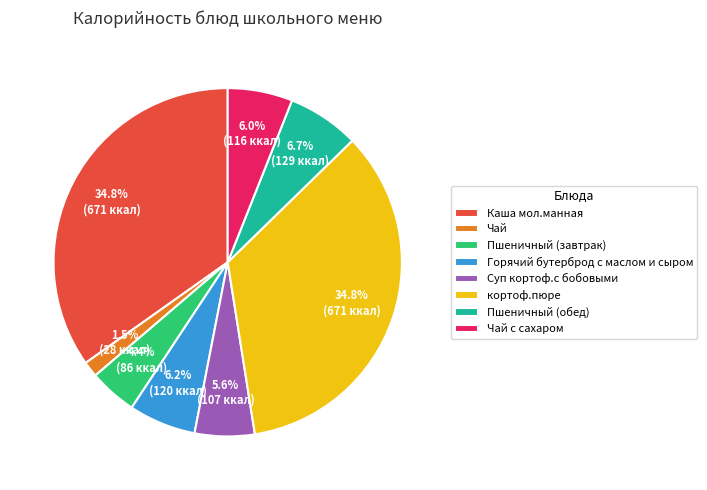

Does Пшеничный (завтрак) represent more than half of the total?

No